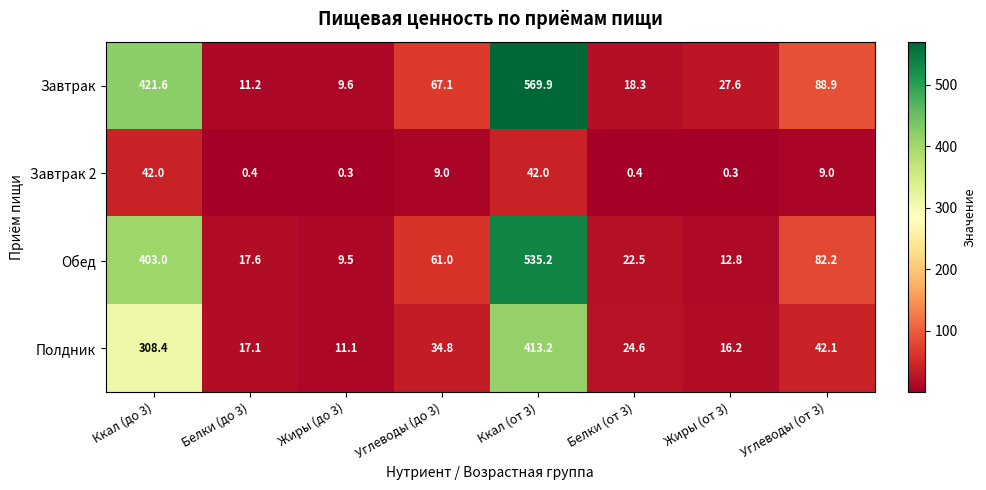

What is the average value of the Обед series?

143.0